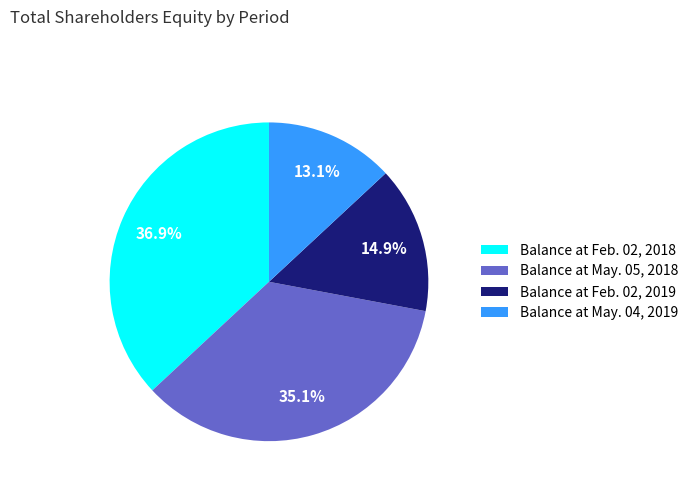

How many slices are in this pie chart?

4